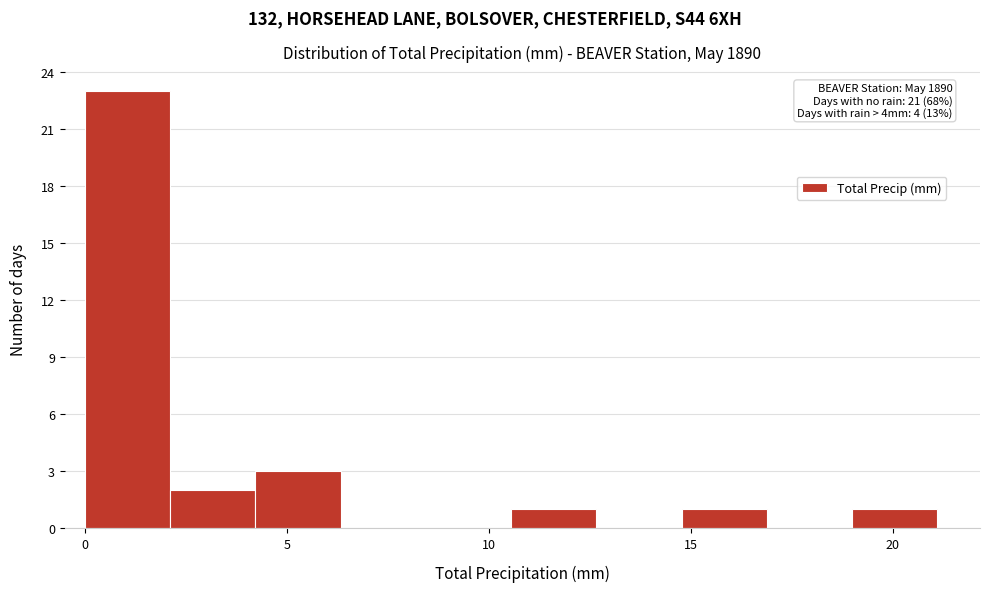

Over which range of the x-axis is the bar tallest?

0.0 to 2.0